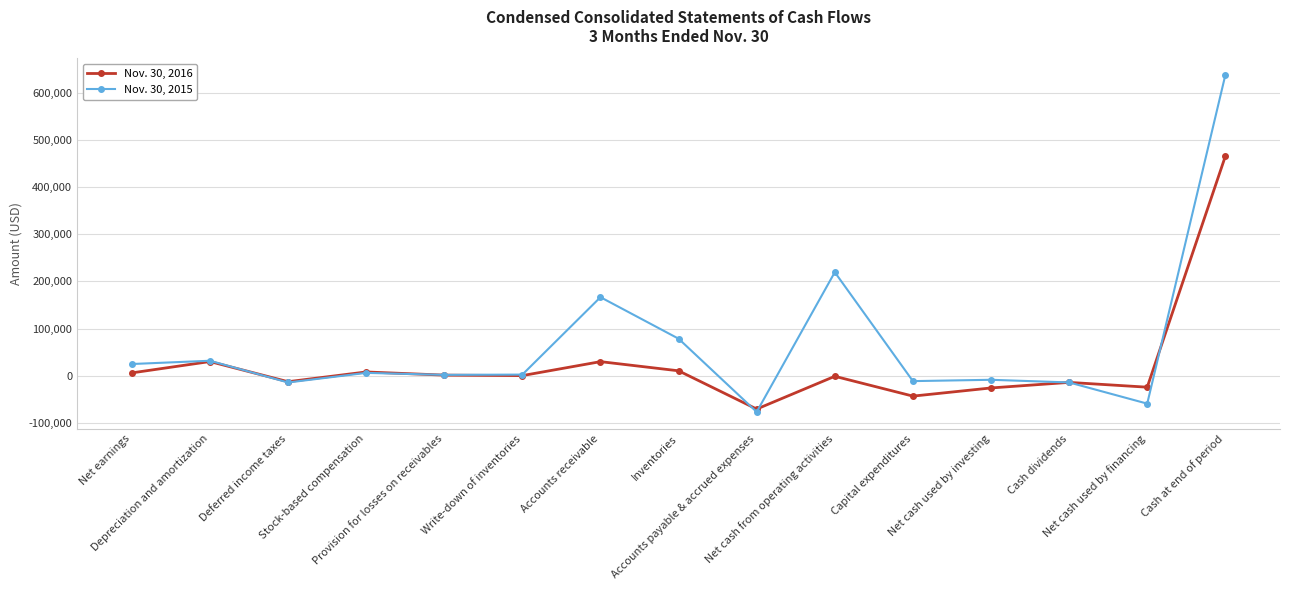

What is the difference between the Nov. 30, 2015 values at Write-down of inventories and Provision for losses on receivables?

586